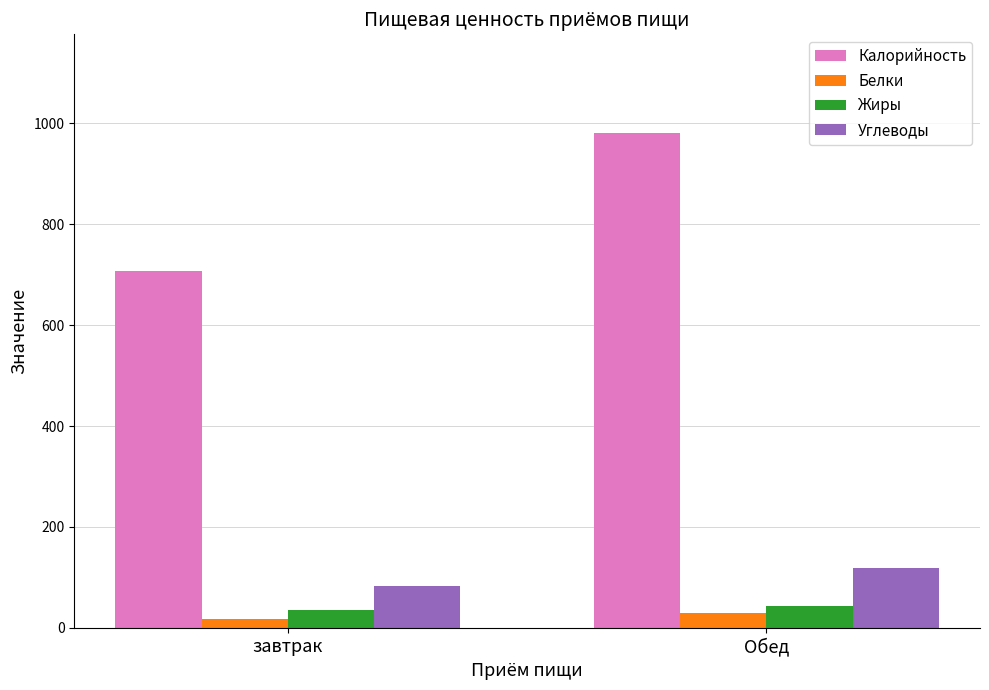

Reading right to left, what are all the values shown in this chart?

Калорийность: 980.3	706.9
Белки: 29.9	16.7
Жиры: 44.0	35.5
Углеводы: 118.0	82.0